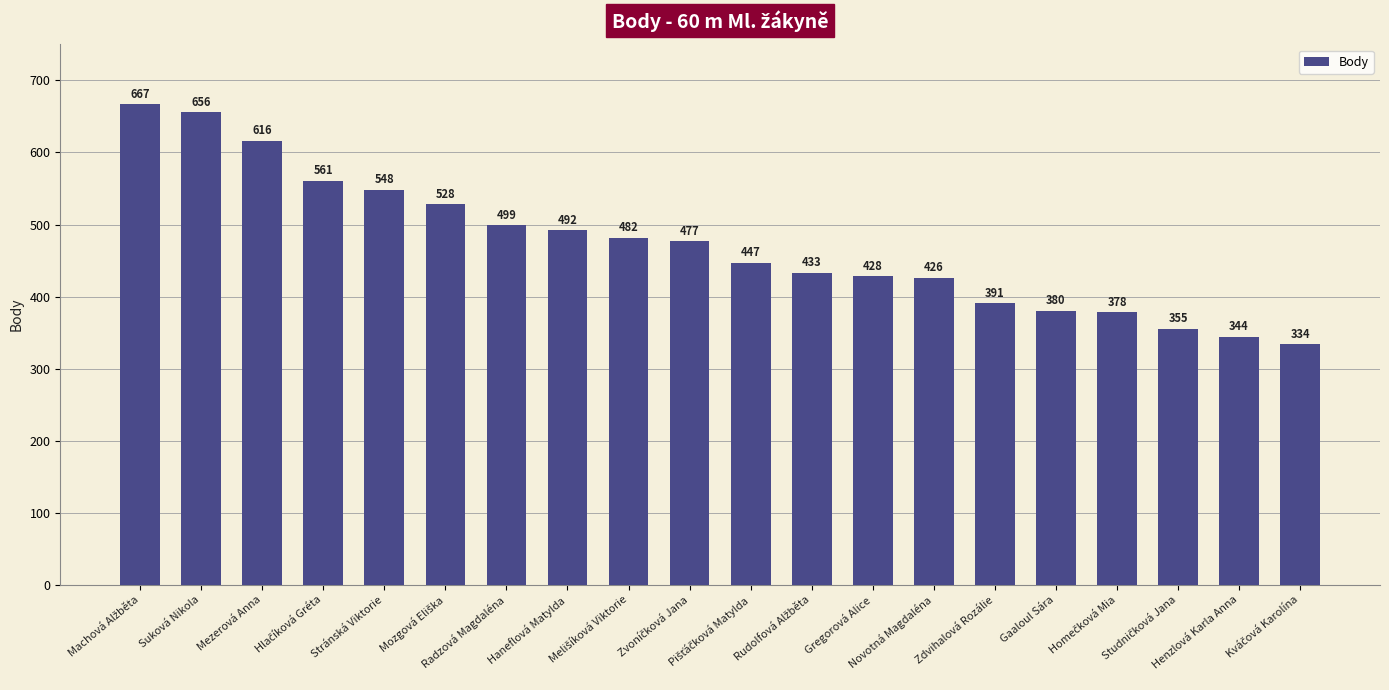

How many distinct data groups are displayed?

1